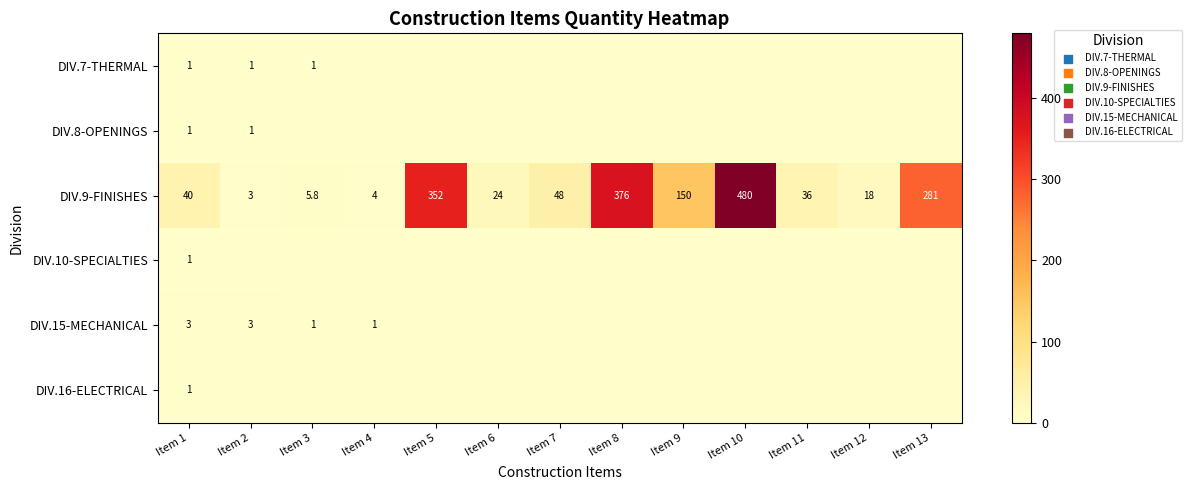

How many distinct data groups are displayed?

6